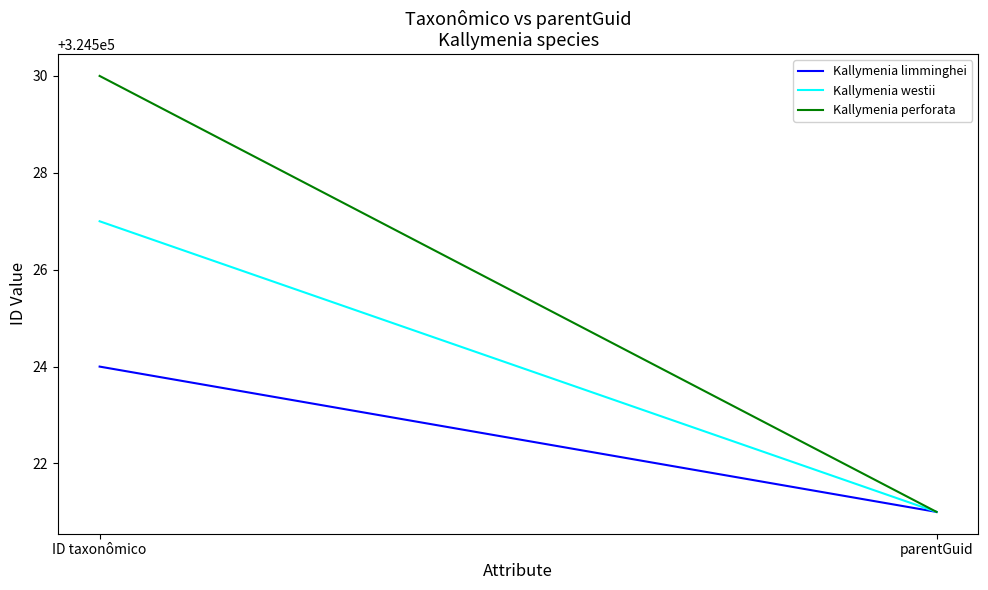

What is the highest value of the Kallymenia perforata series?

324530